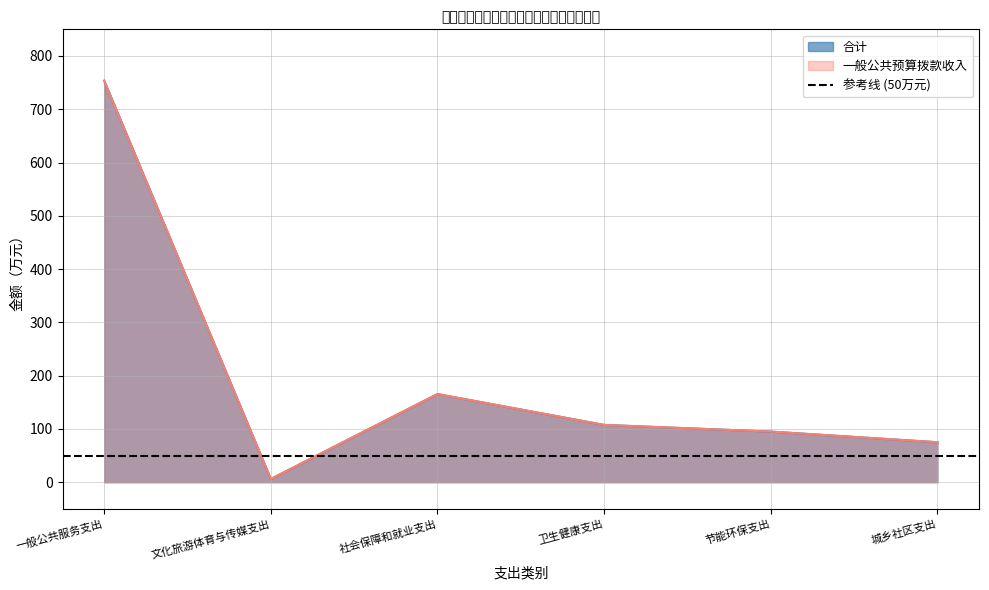

Is the value of 合计 at 社会保障和就业支出 greater than the value of 一般公共预算拨款收入 at 节能环保支出?

Yes